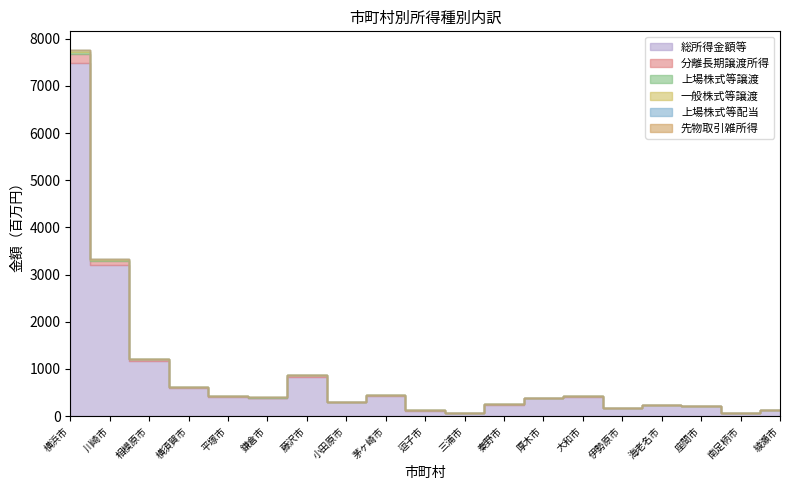

What is the label of the 8th point from the right?

秦野市